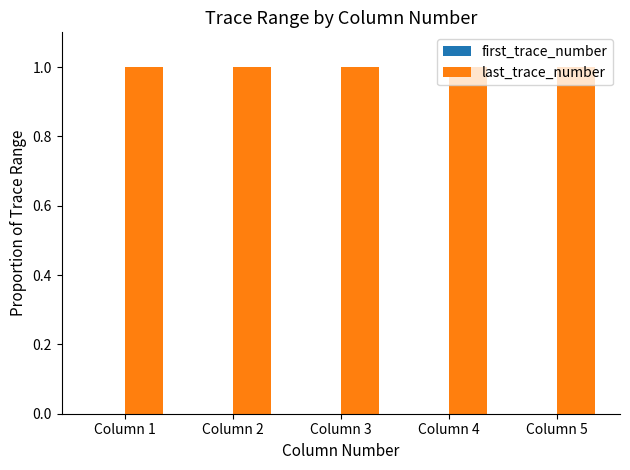

What is the maximum value shown in the chart?

1.0